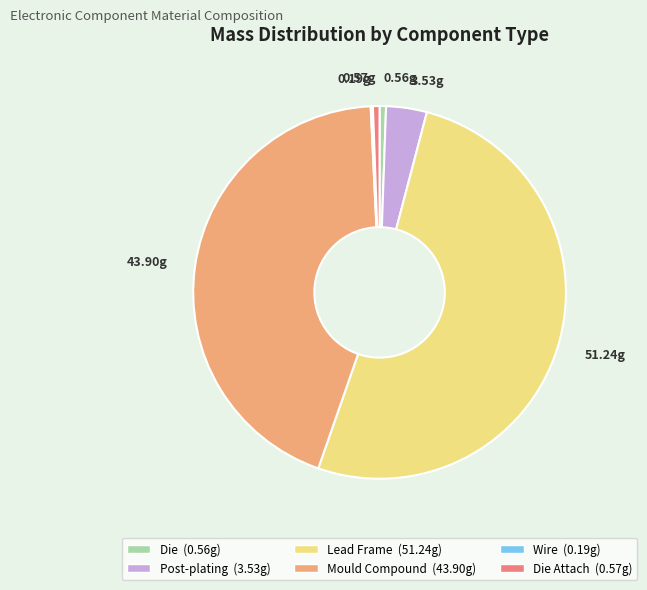

Does any single category account for the majority?

Yes